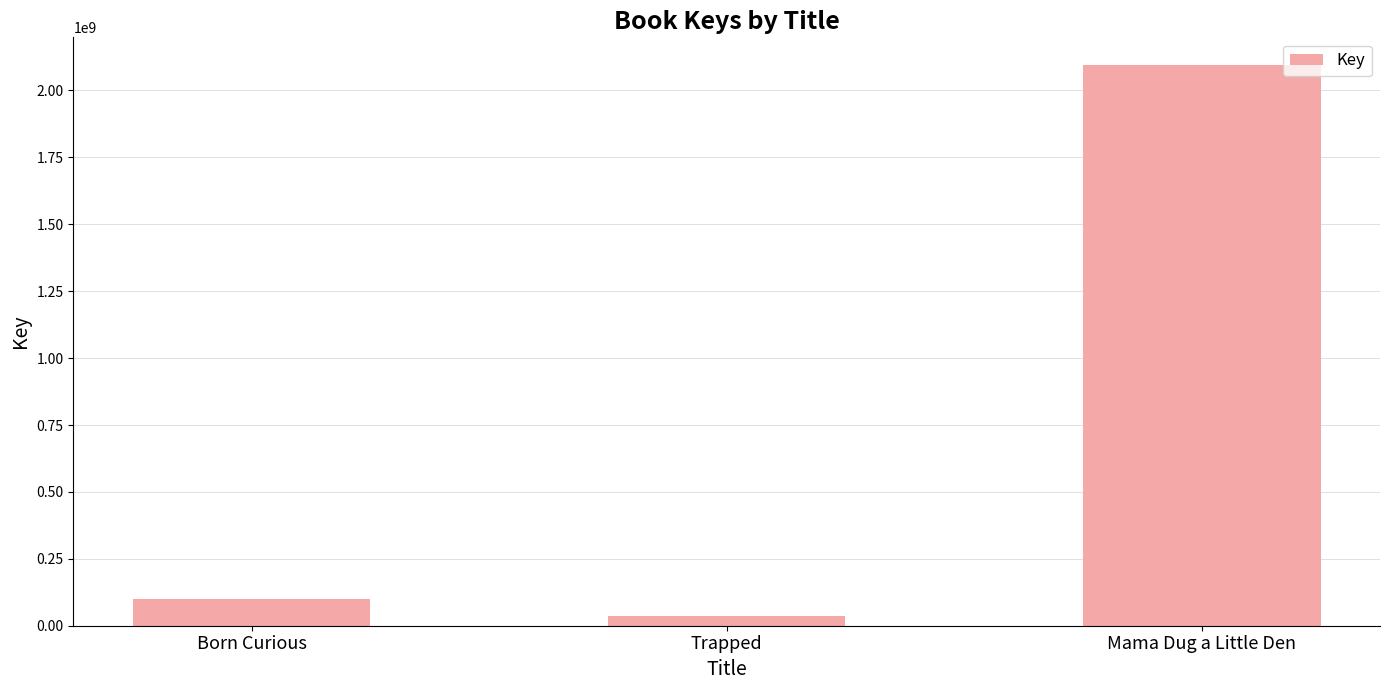

Rank the categories by value from lowest to highest.

Trapped, Born Curious, Mama Dug a Little Den